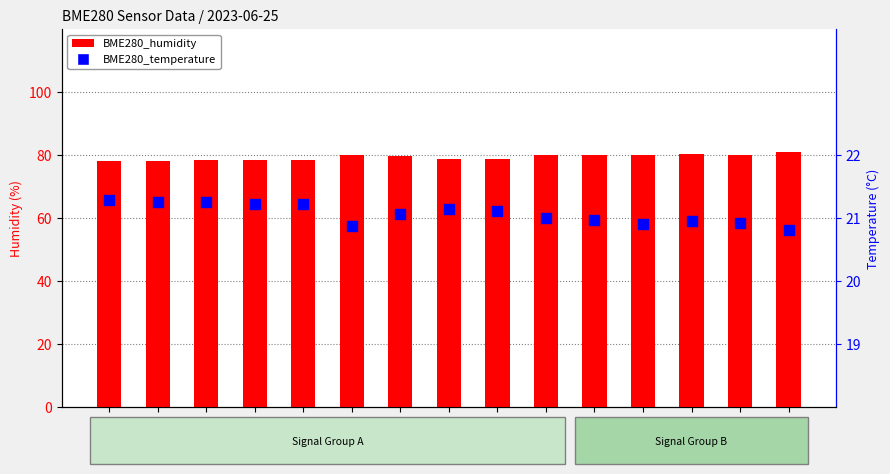

Is the value of BME280_temperature at 00:17 greater than the value of BME280_humidity at 00:34?

No